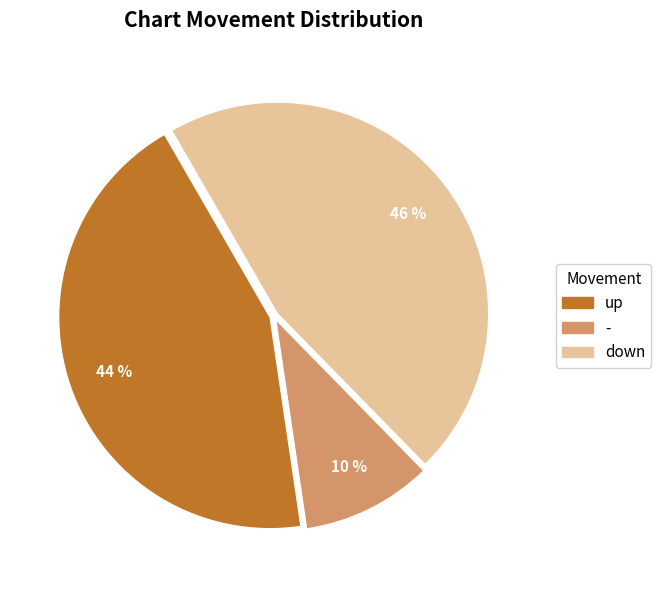

To the nearest percent, what is the average slice percentage?

33%